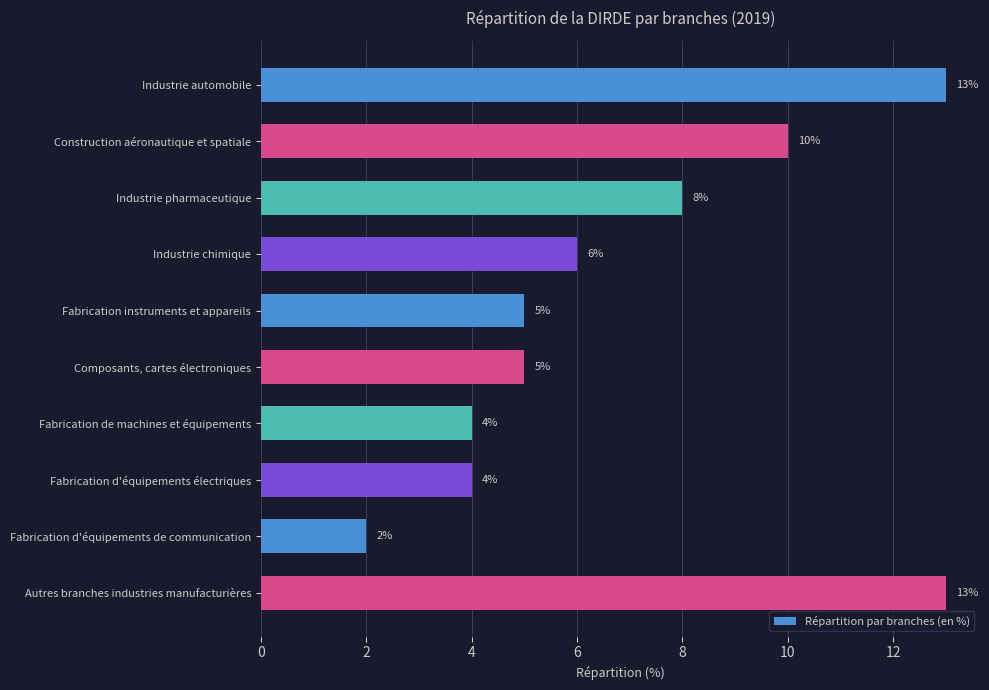

How many bars are there in total?

10